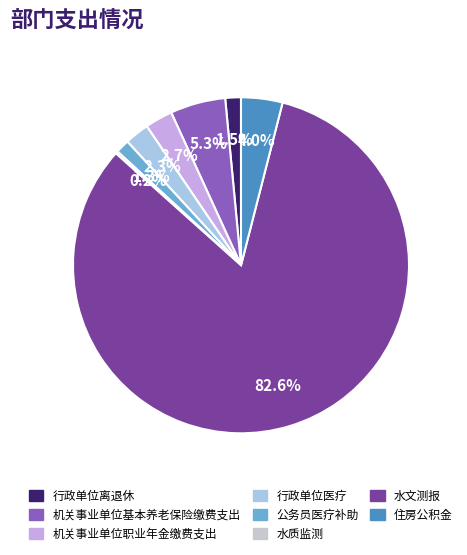

Which slice represents more than half of the pie?

水文测报